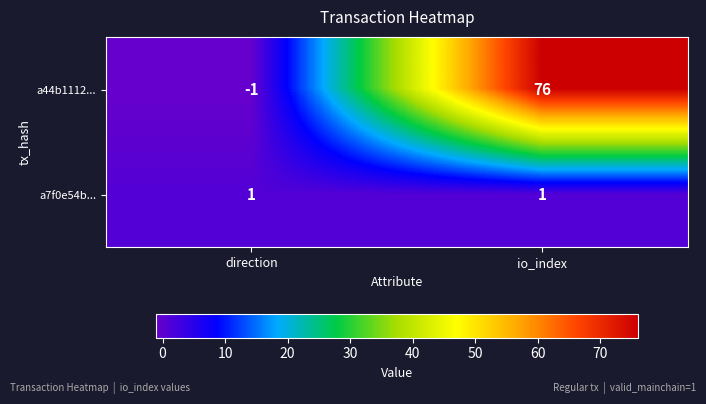

Which series has the largest total across all categories?

a44b1112...